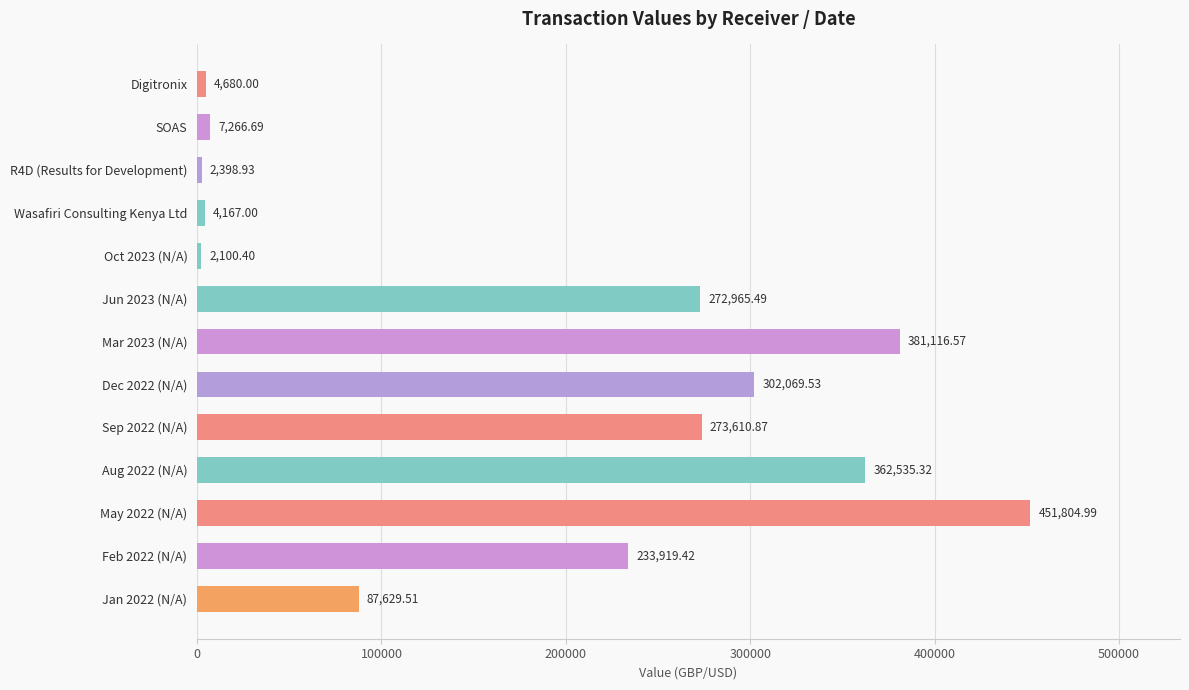

Count the number of values greater than 233919.

7